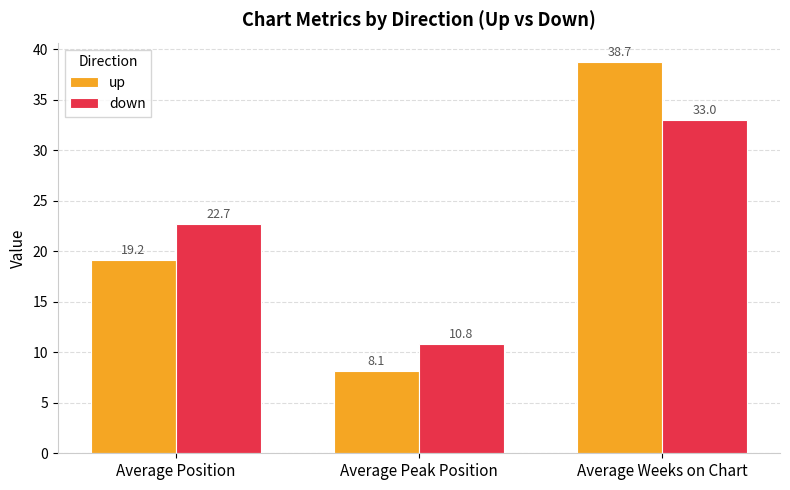

What is the difference between the maximum and minimum values in the down series?

22.2